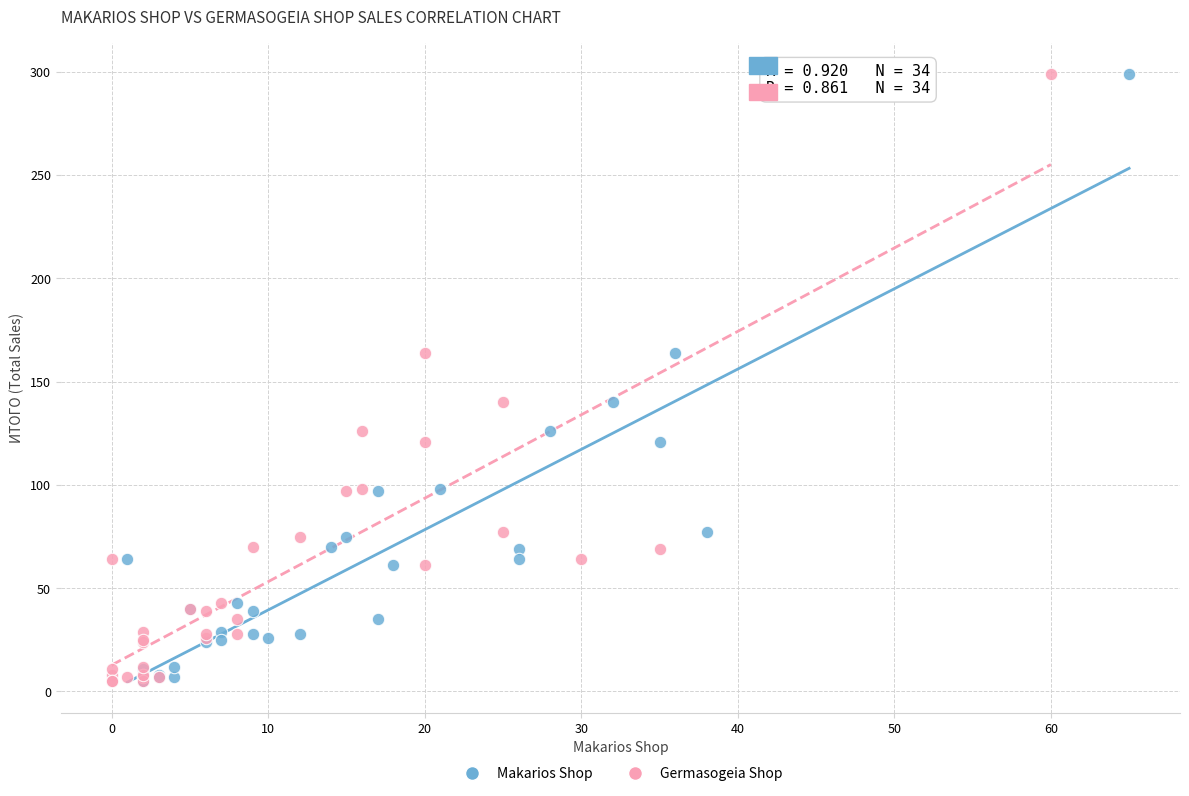

What are all the series names shown in the legend?

Makarios Shop, Germasogeia Shop